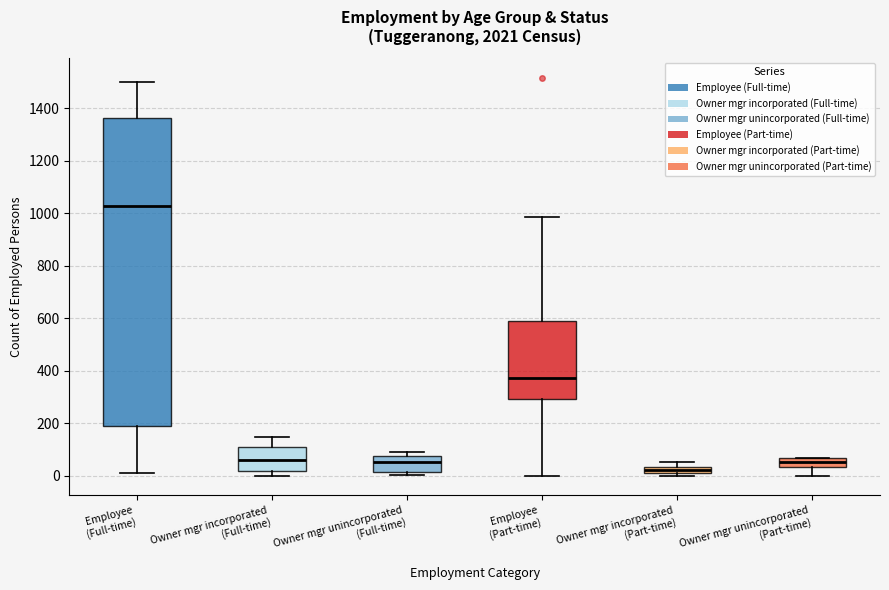

Where does the median line of the box for Owner mgr incorporated (Full-time) sit on the y-axis? The values are not printed on the chart, so give them approximately, as read against the axis.

60